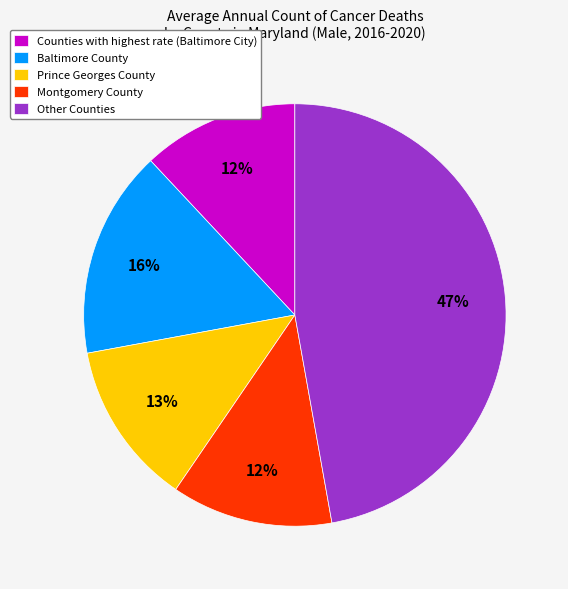

Is Montgomery County the majority of the pie?

No